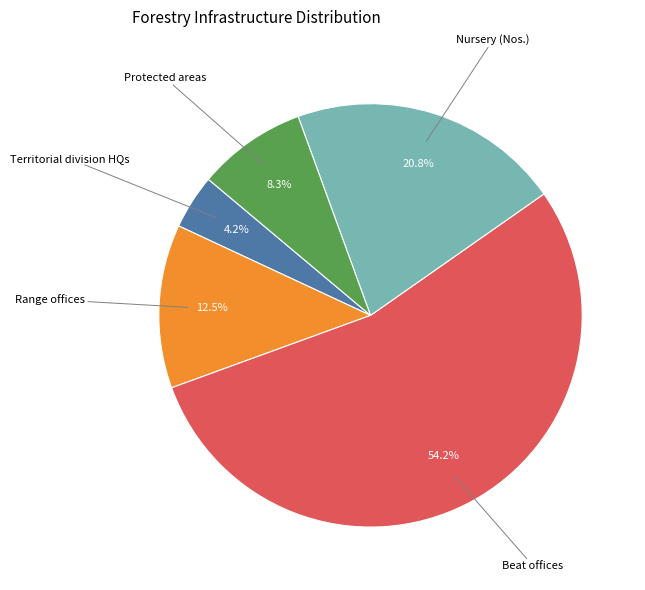

Is there any slice that represents more than half of the pie?

Yes